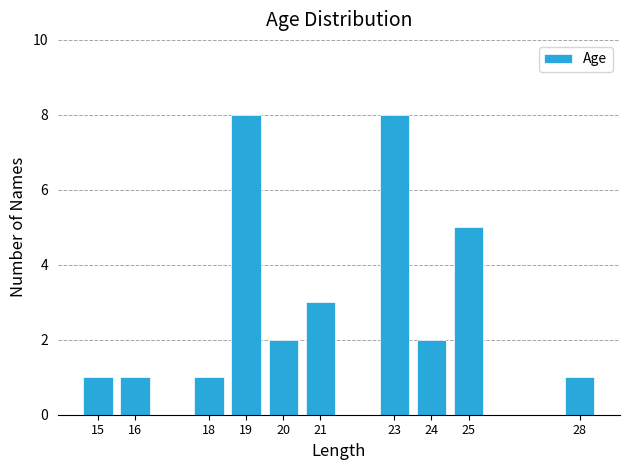

Reading left to right, transcribe all the data shown in this chart.

1	1	1	8	2	3	8	2	5	1